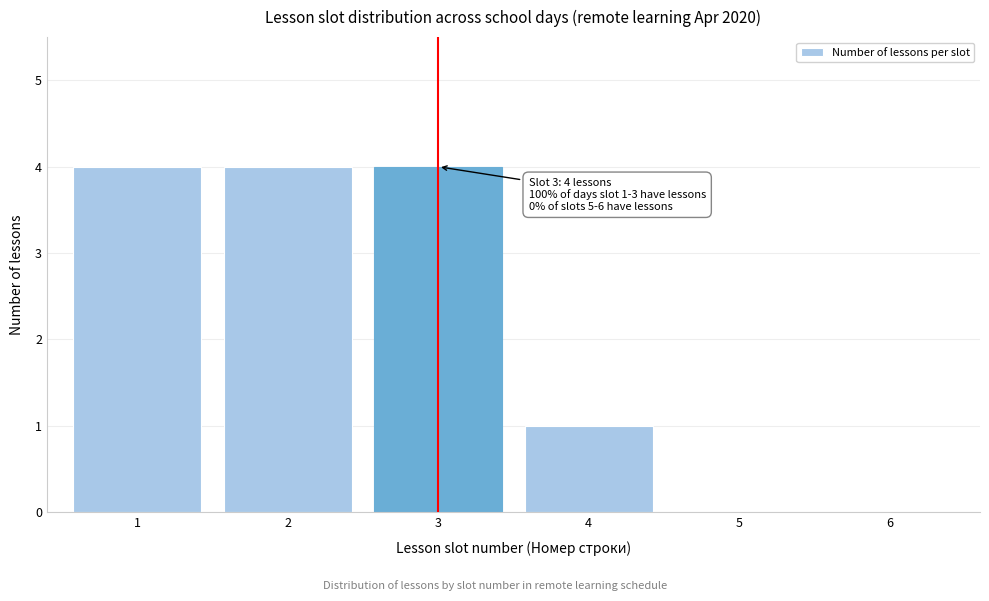

Reading right to left, transcribe all the data shown in this chart.

6=0	5=0	4=1	3=4	2=4	1=4